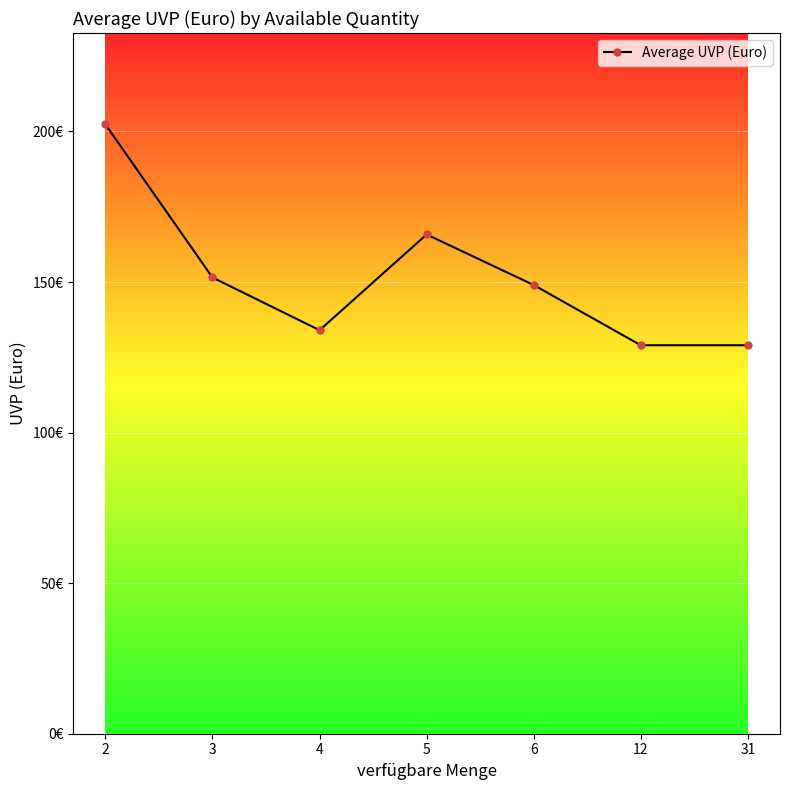

Is this an area chart (filled region under the line)?

No